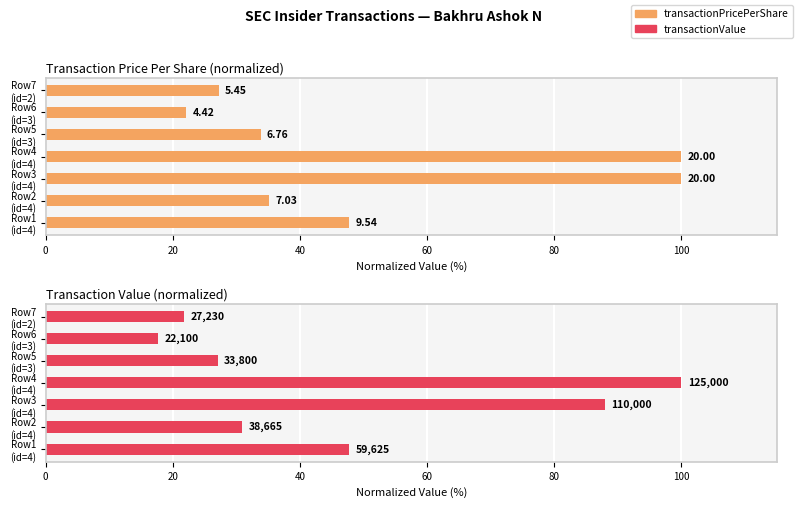

Which series has the largest range (max minus min)?

transactionValue